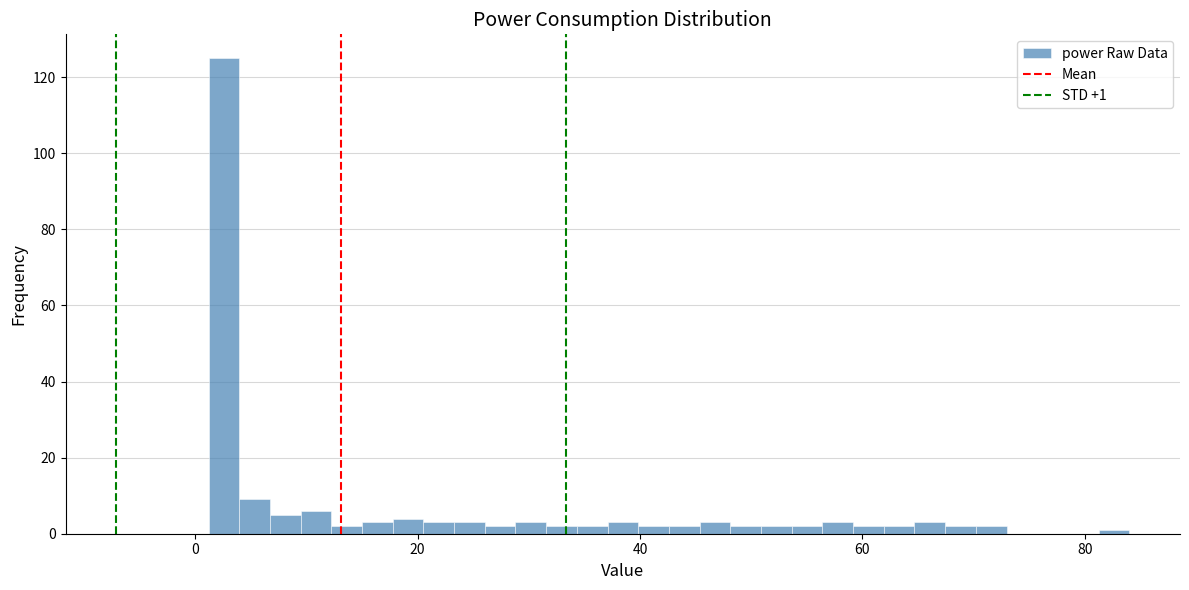

Read against the x-axis, roughly where is the centre of the tallest bar?

2